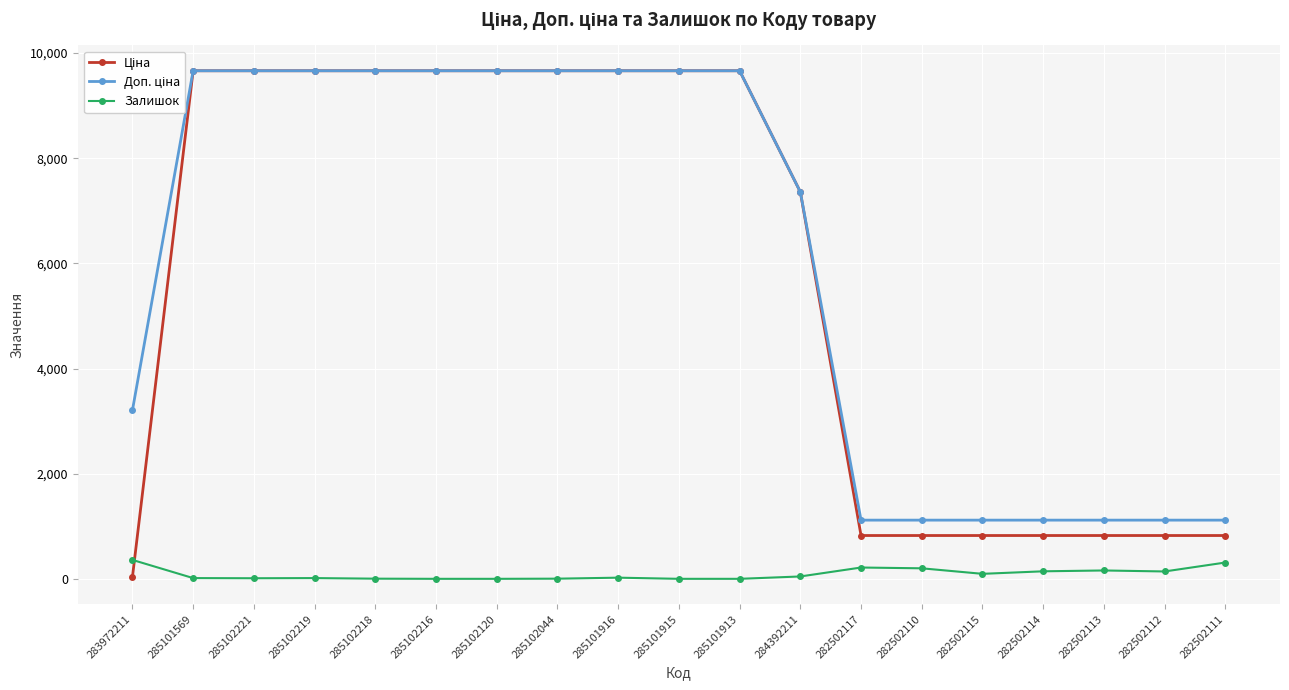

Is this an area chart (filled region under the line)?

No